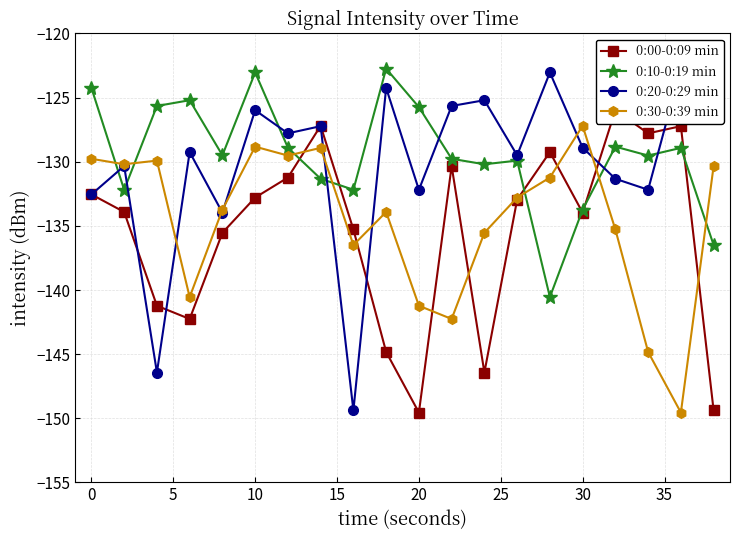

True or false: 0:10-0:19 min has more than 2 points higher than both neighbors.

True